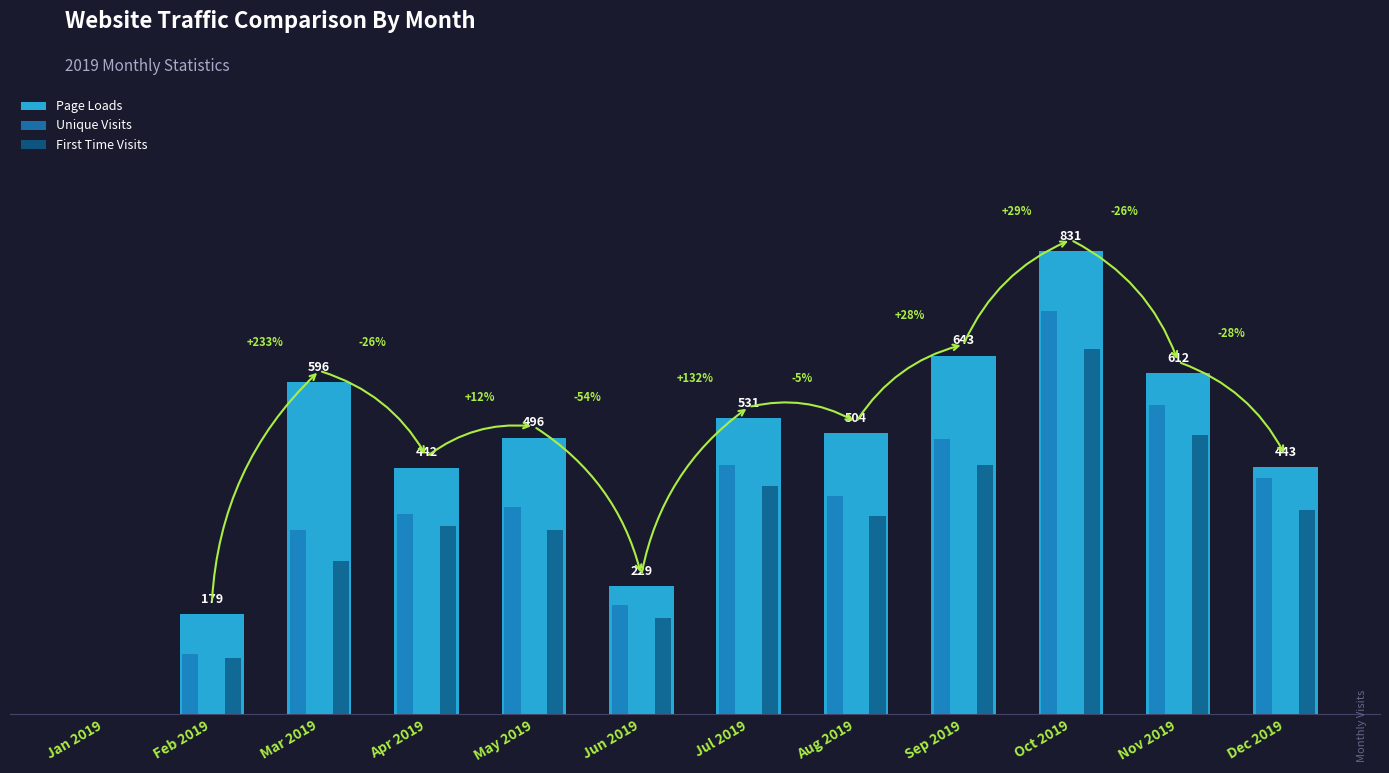

At which category does the chart reach its peak across all series?

Oct 2019